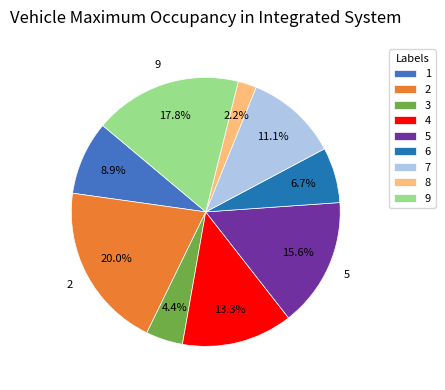

To the nearest percent, what percentage of the pie is 3?

4%